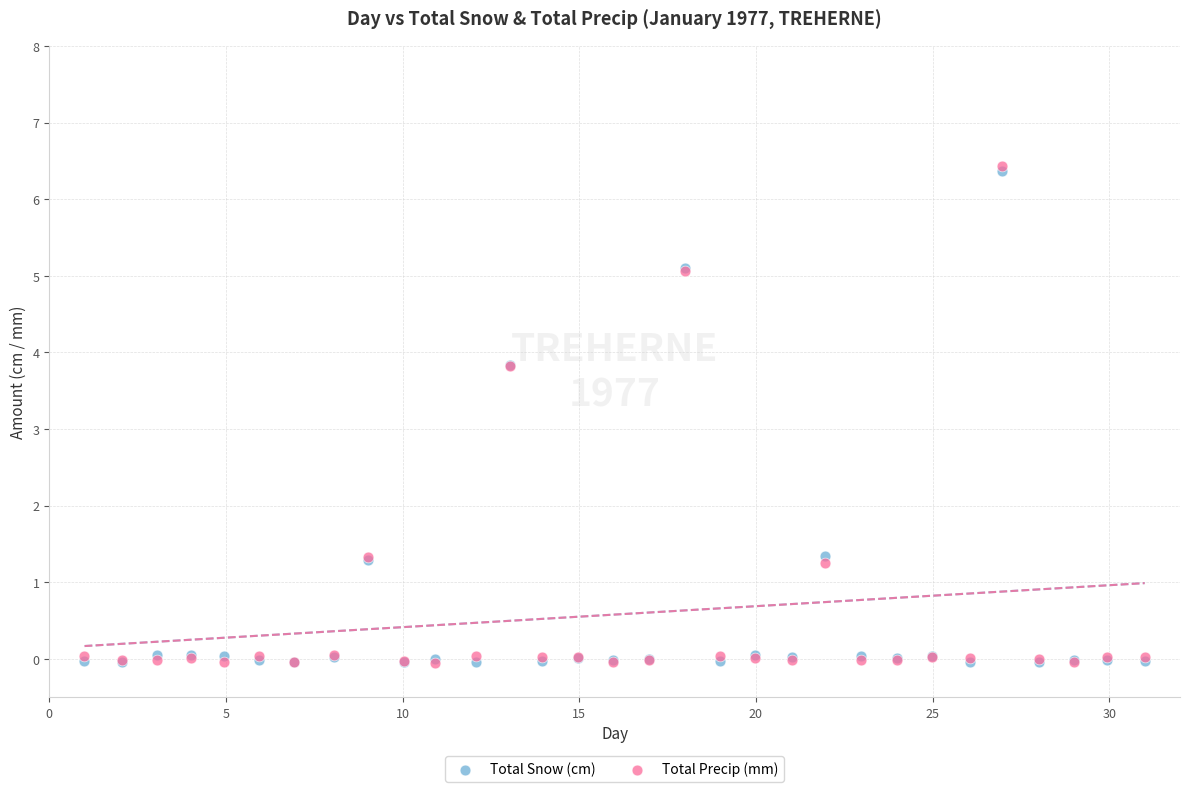

What are all the series names shown in the legend?

Total Snow (cm), Total Precip (mm)